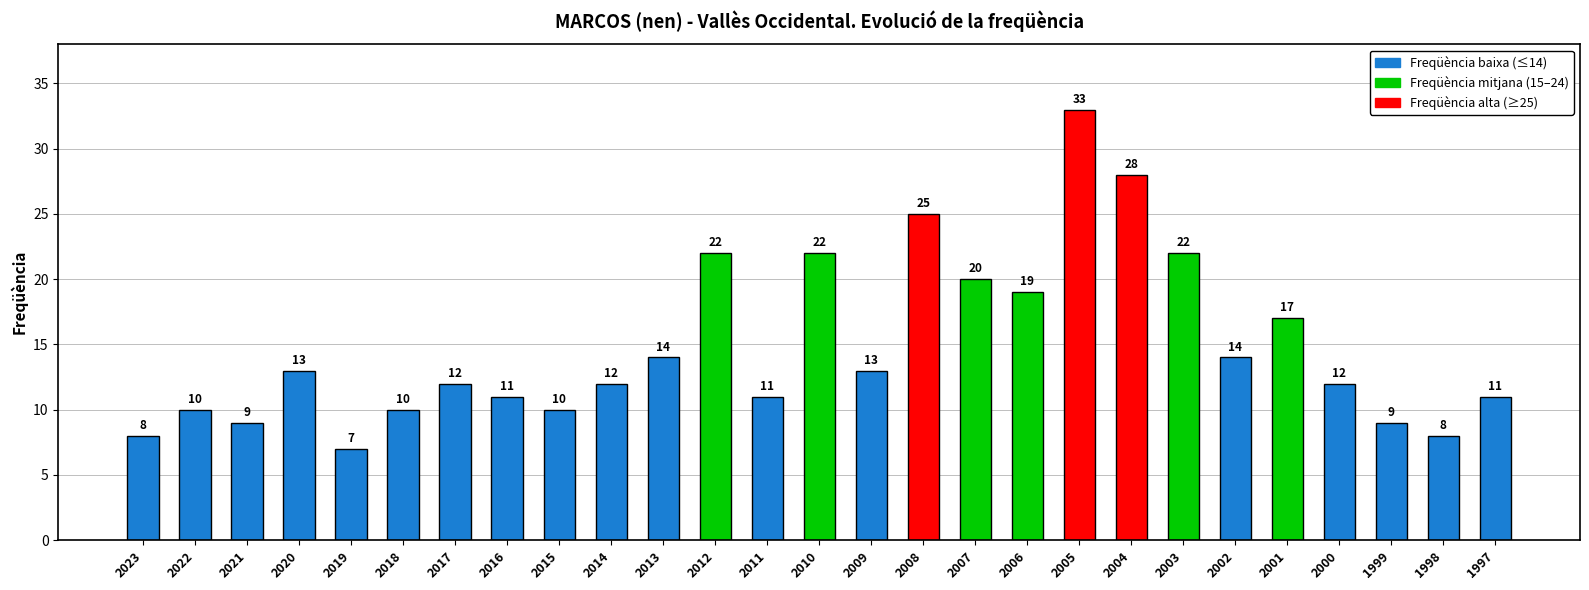

At which label does the data first exceed 12?

2020